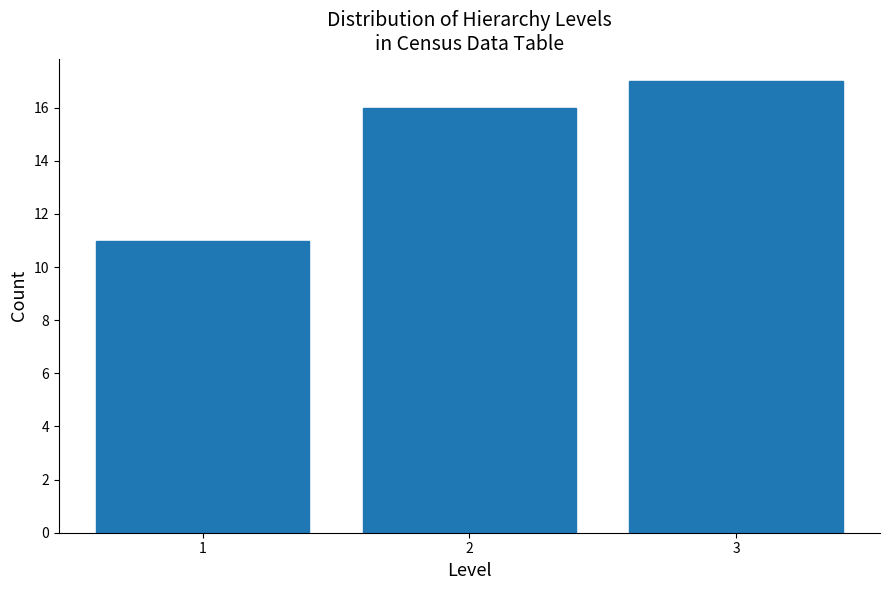

Reading left to right, what are all the values shown in this chart?

1=11	2=16	3=17